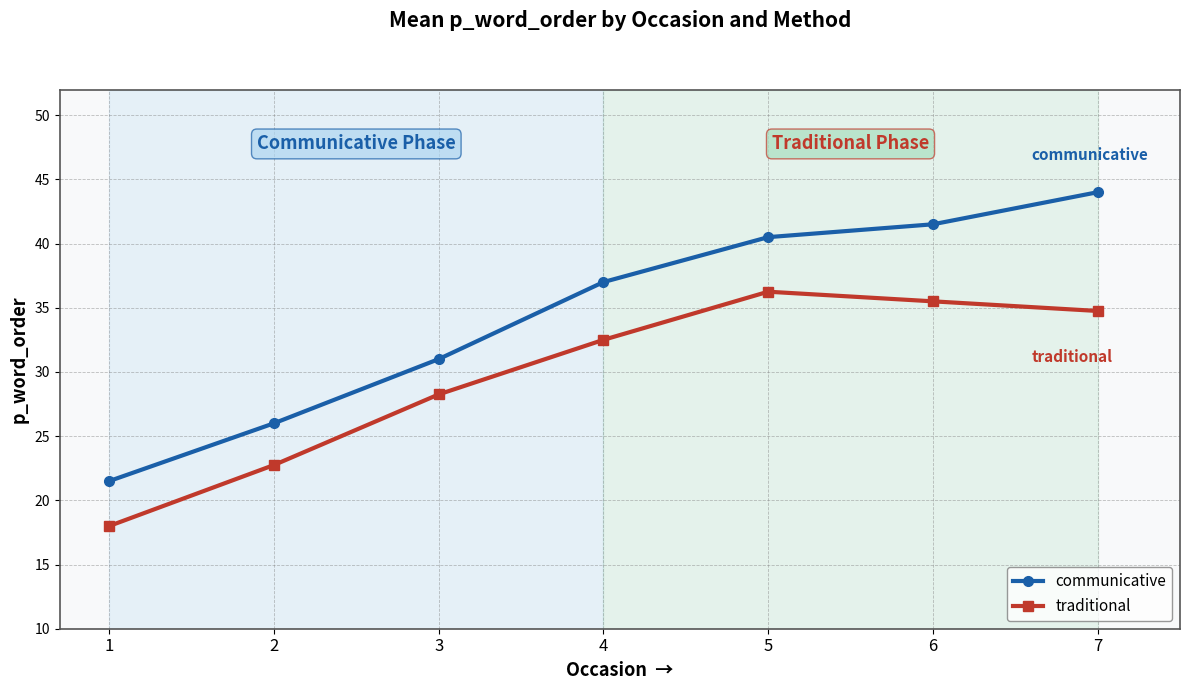

Is it true that traditional equals 28.2 at 3?

True